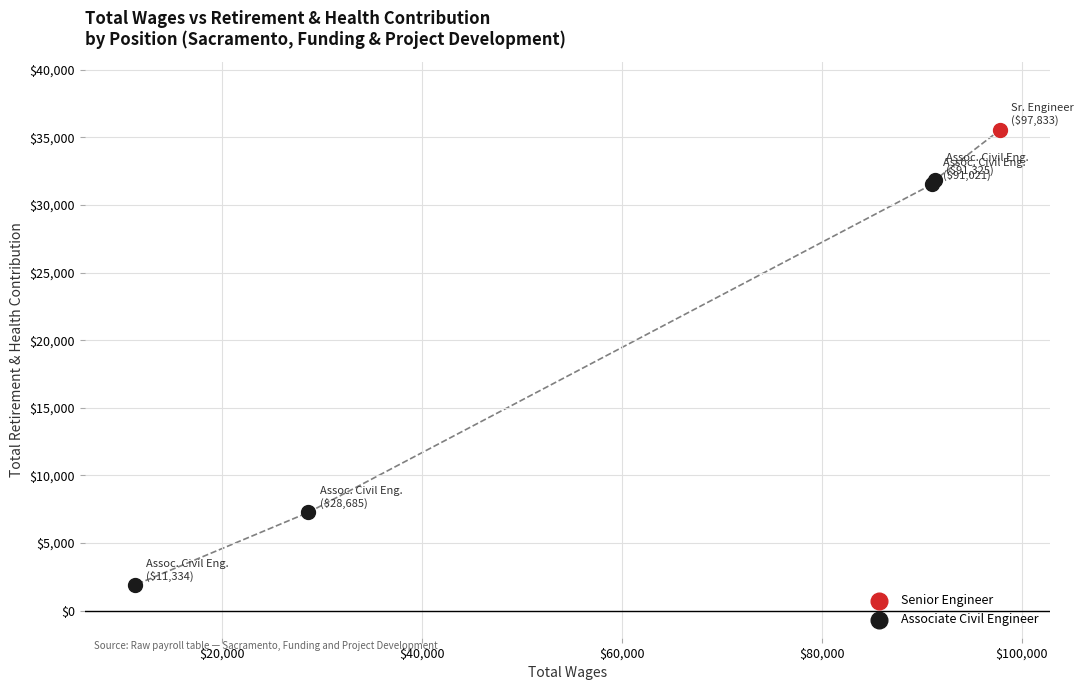

Which has a higher value, 91021.0 or 11334.0?

91021.0